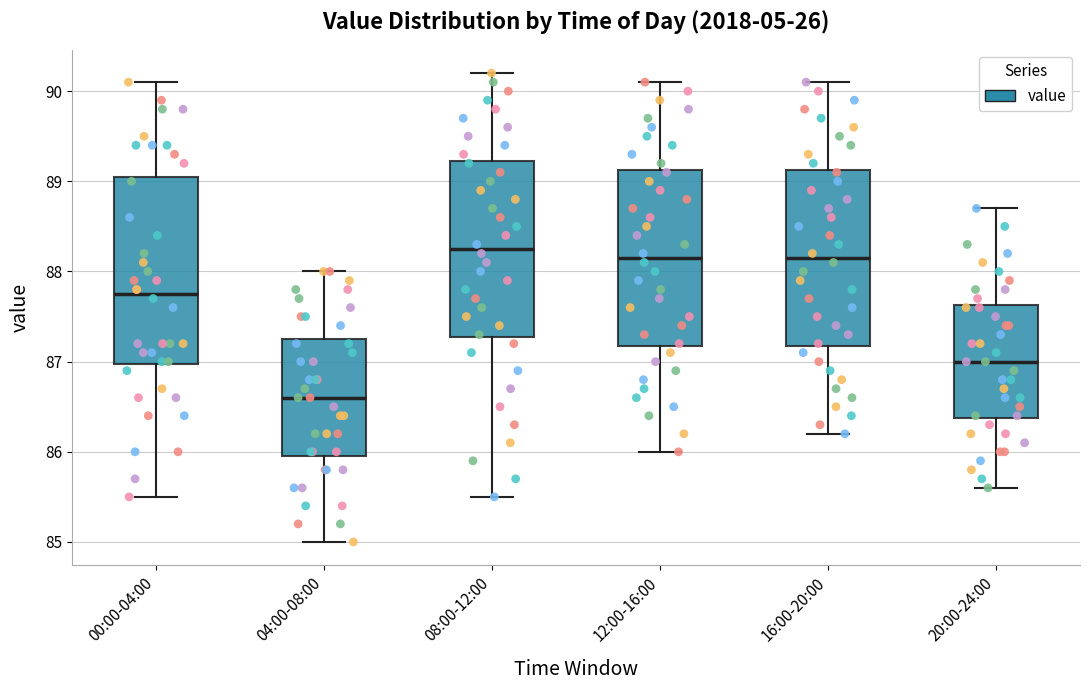

Reading left to right, transcribe this box plot: for each box, give where its median line is, the range the box spans, and where its two whiskers end, as read against the y-axis. The values are not printed on the chart, so give them approximately, as read against the axis.

00:00-04:00: median 87.8, box 87.0 to 89.1, whiskers 85.5 to 90.1
04:00-08:00: median 86.6, box 86.0 to 87.3, whiskers 85.0 to 88.0
08:00-12:00: median 88.3, box 87.3 to 89.2, whiskers 85.5 to 90.2
12:00-16:00: median 88.2, box 87.2 to 89.1, whiskers 86.0 to 90.1
16:00-20:00: median 88.2, box 87.2 to 89.1, whiskers 86.2 to 90.1
20:00-24:00: median 87.0, box 86.4 to 87.6, whiskers 85.6 to 88.7